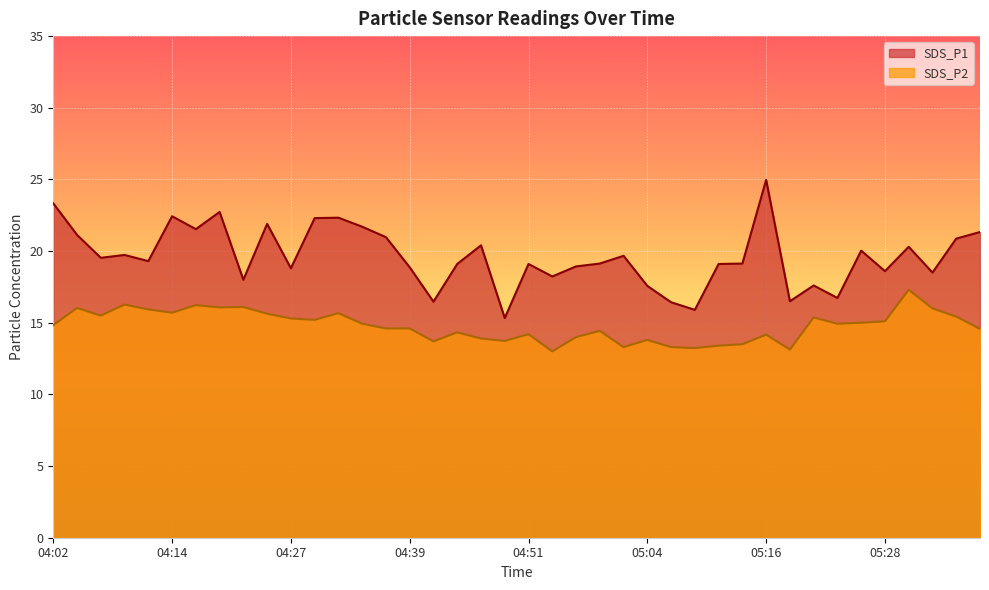

The SDS_P2 series shows 21.6 at 05:04. True or false?

False